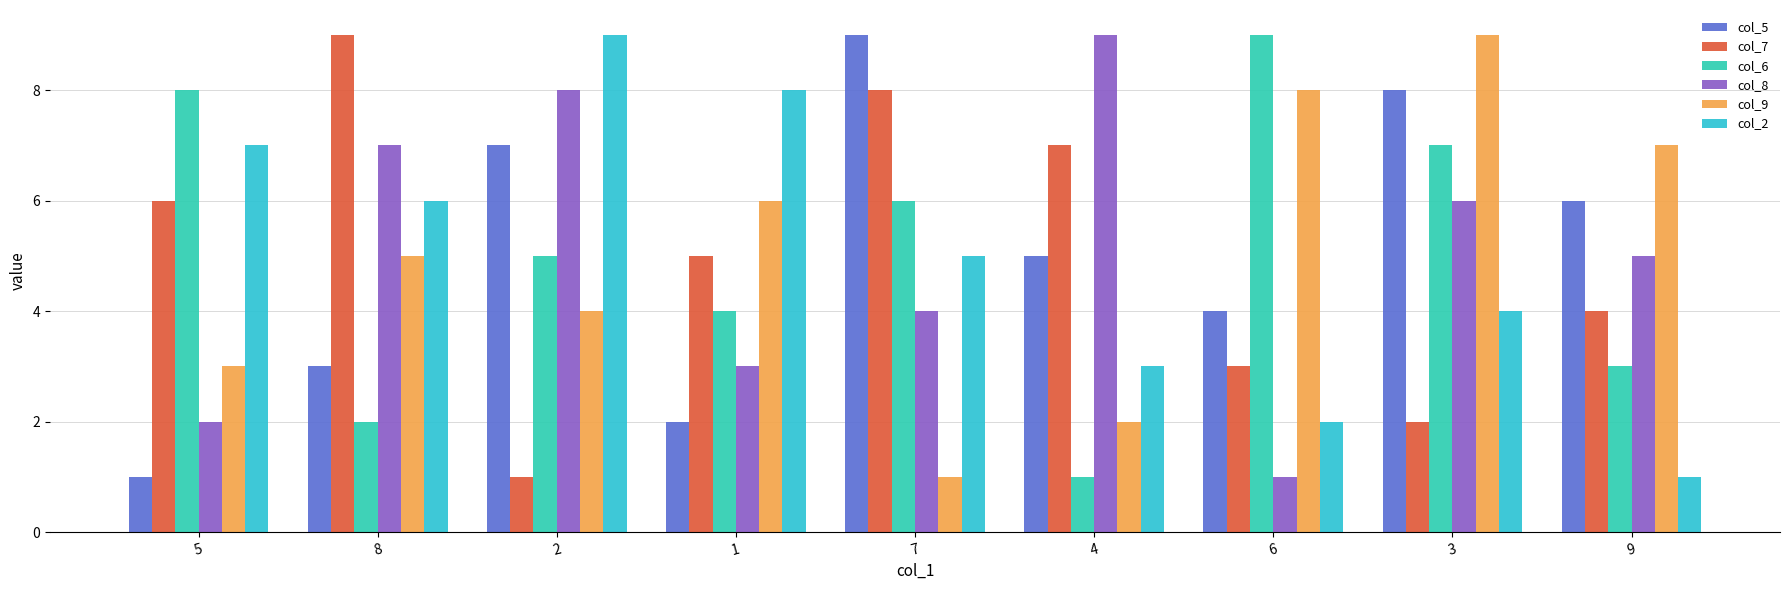

Reading left to right, transcribe all the data shown in this chart.

col_5: 1	3	7	2	9	5	4	8	6
col_7: 6	9	1	5	8	7	3	2	4
col_6: 8	2	5	4	6	1	9	7	3
col_8: 2	7	8	3	4	9	1	6	5
col_9: 3	5	4	6	1	2	8	9	7
col_2: 7	6	9	8	5	3	2	4	1